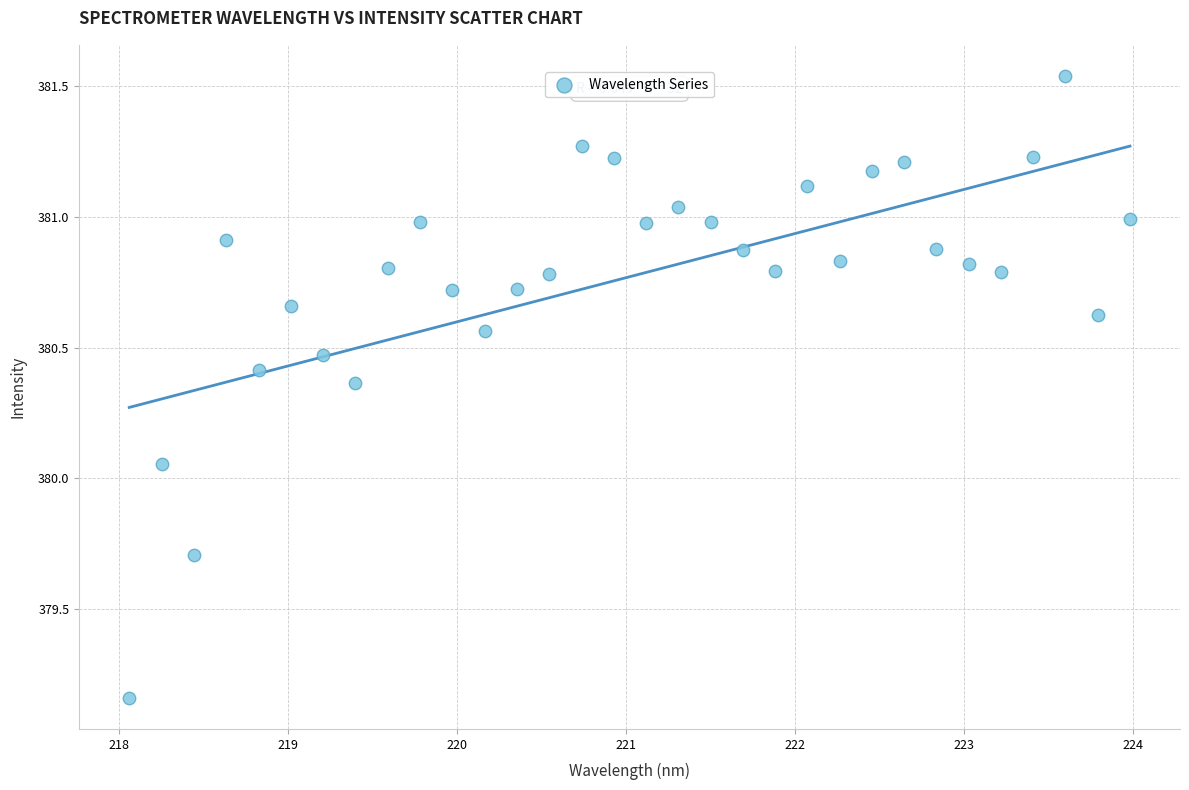

What is the range of X values (max minus min)?

5.9